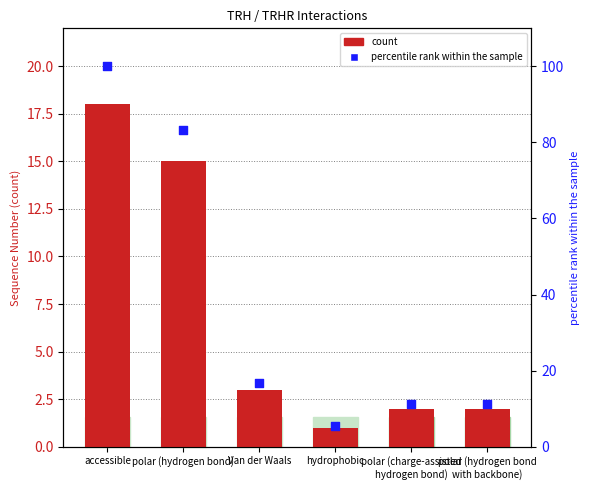

Which series reaches the maximum Y coordinate?

percentile rank within the sample